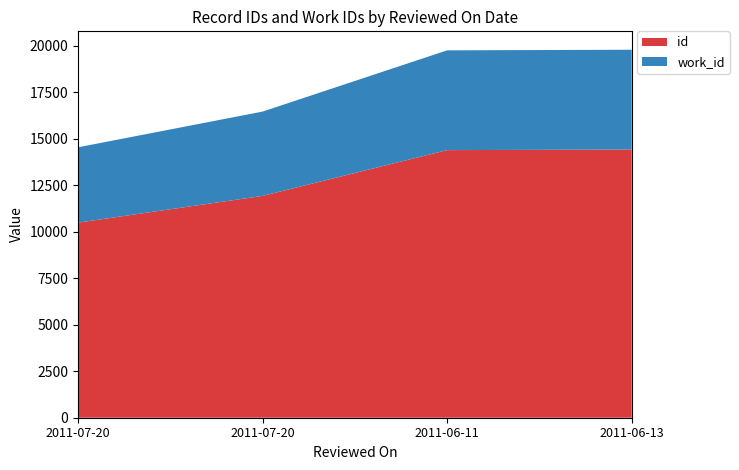

Reading left to right, what are all the values shown in this chart?

id: 2011-07-20=10492	2011-07-20=11930	2011-06-11=14392	2011-06-13=14425
work_id: 2011-07-20=4052	2011-07-20=4534	2011-06-11=5366	2011-06-13=5366